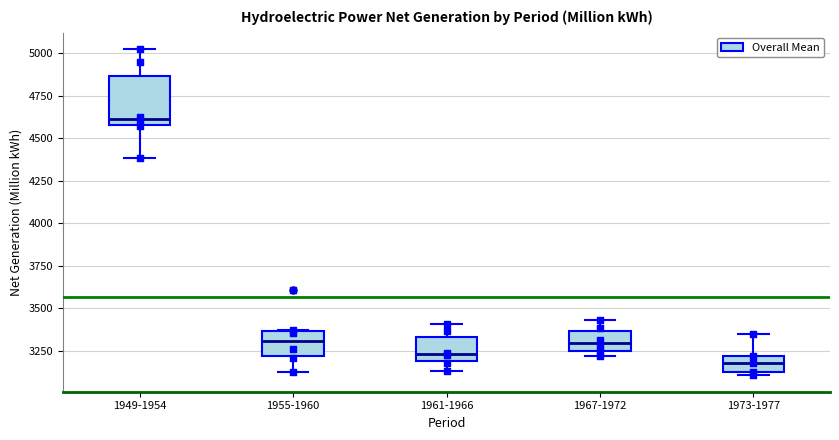

Reading left to right, read every box against the y-axis: the position of its median line, the range the box covers, and the ends of its whiskers. The values are not printed on the chart, so give them approximately, as read against the axis.

1949-1954: median 4600 (just above the box's lower edge), box 4600 to 4850, whiskers 4400 to 5000
1955-1960: median 3300, box 3200 to 3350, whiskers 3150 to 3350
1961-1966: median 3250, box 3200 to 3350, whiskers 3150 to 3400
1967-1972: median 3300, box 3250 to 3350, whiskers 3200 to 3450
1973-1977: median 3200 (inside the box), box 3100 to 3200, whiskers 3100 (just below the box's lower edge) to 3350